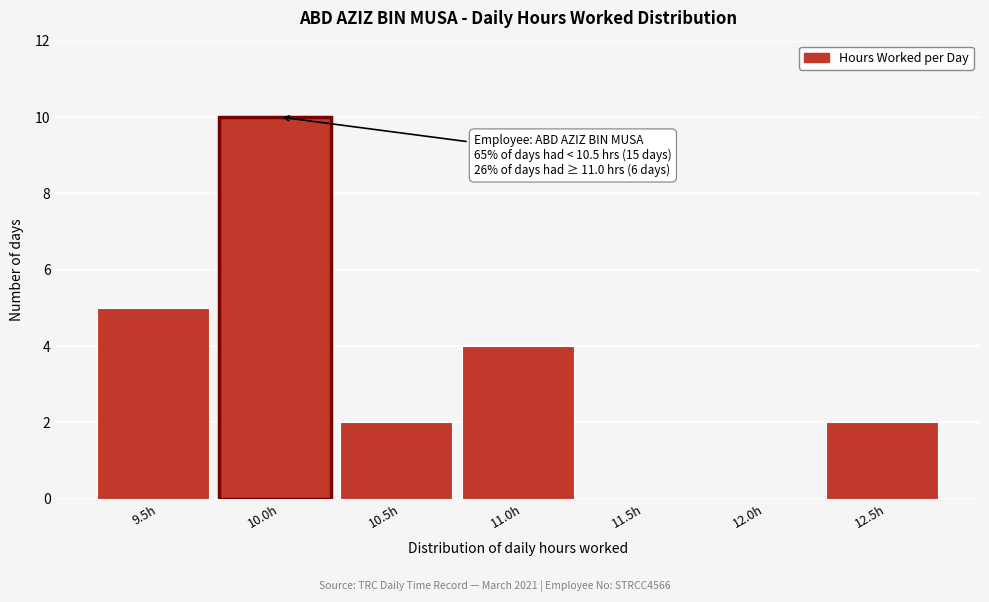

Reading left to right, list all the values displayed in this chart.

9.5h=5	10.0h=10	10.5h=2	11.0h=4	11.5h=0	12.0h=0	12.5h=2